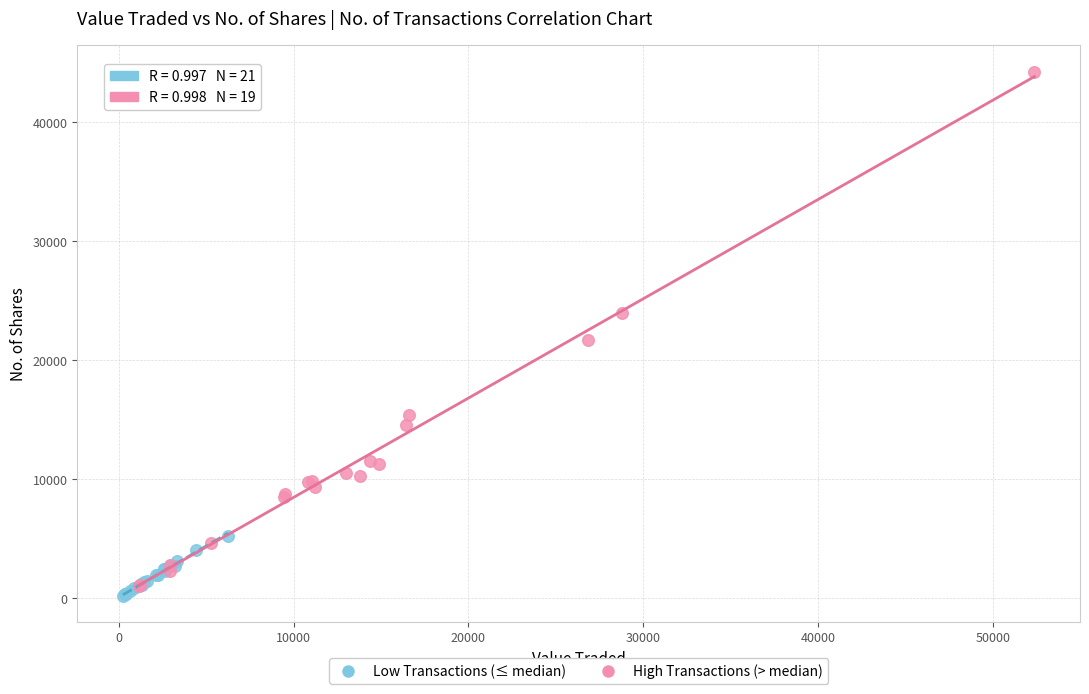

Which series reaches the minimum Y coordinate?

Low Transactions (≤ median)